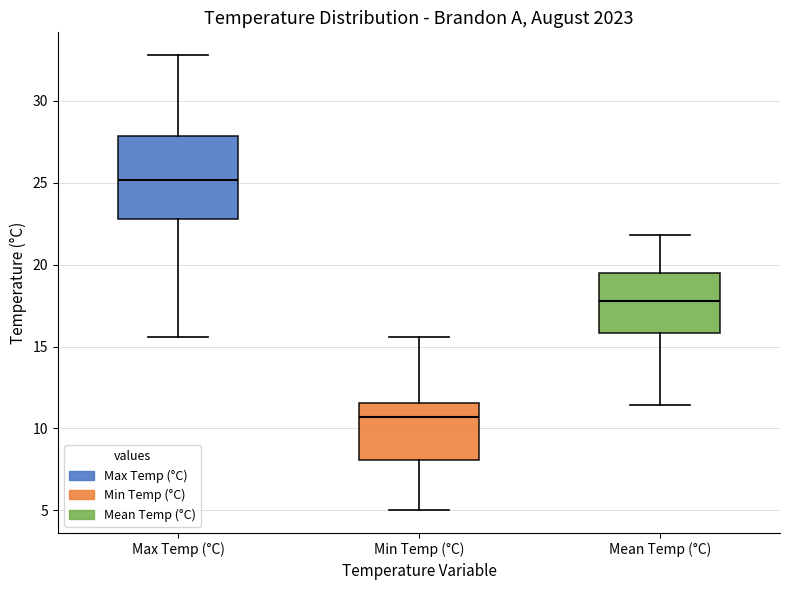

Reading left to right, read every box against the y-axis: the position of its median line, the range the box covers, and the ends of its whiskers. The values are not printed on the chart, so give them approximately, as read against the axis.

Max Temp (°C): median 25.0, box 23.0 to 28.0, whiskers 15.5 to 33.0
Min Temp (°C): median 10.5, box 8.0 to 11.5, whiskers 5.0 to 15.5
Mean Temp (°C): median 18.0, box 16.0 to 19.5, whiskers 11.5 to 22.0